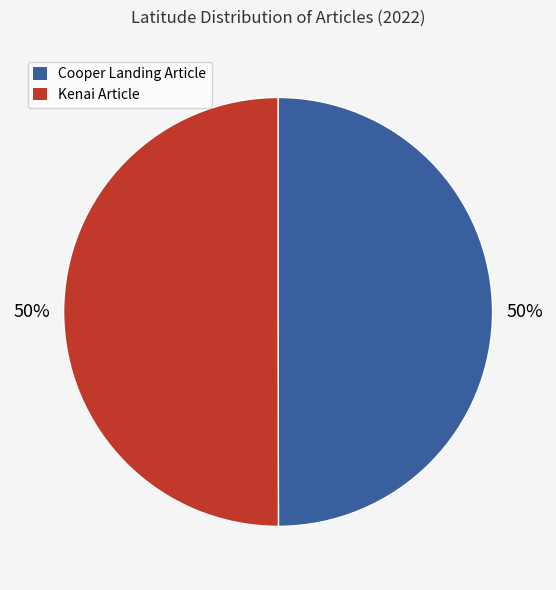

True or false: Kenai Article accounts for 55% of the total.

False